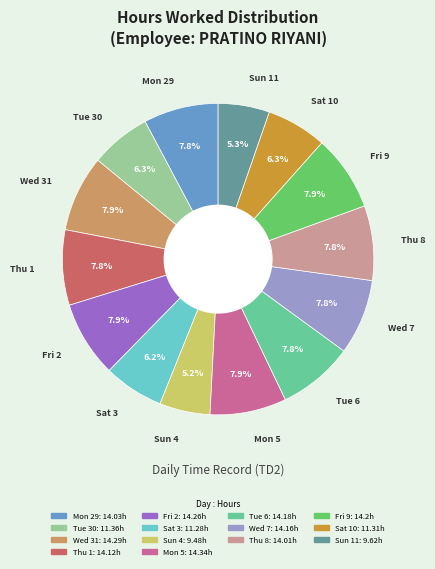

To the nearest percent, what is the difference between the Mon 5 and Sat 10 slice percentages?

2%